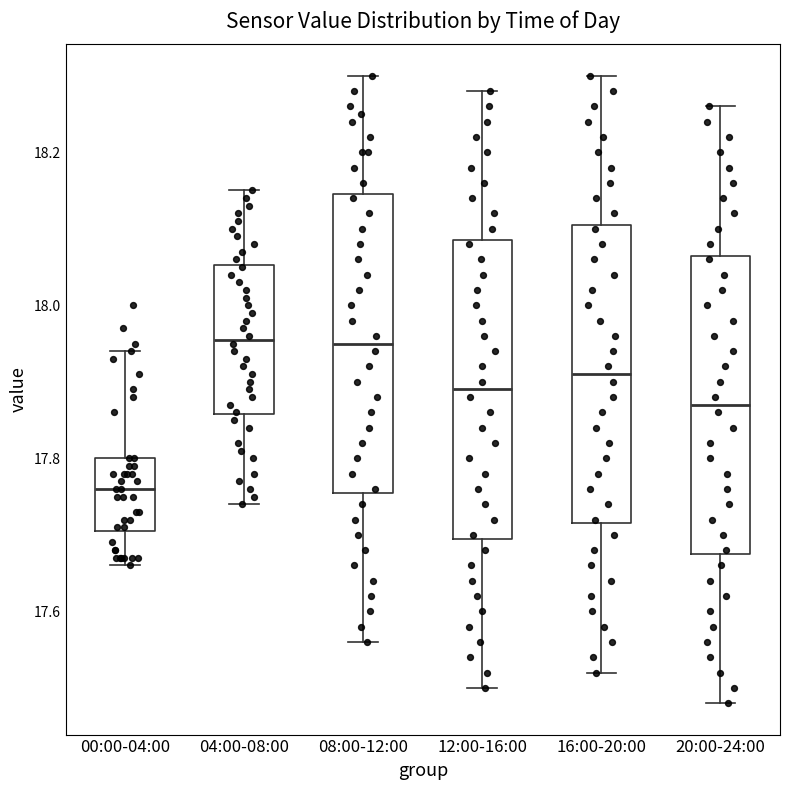

Where does the lower whisker of the box for 12:00-16:00 end on the y-axis? The values are not printed on the chart, so give them approximately, as read against the axis.

17.50